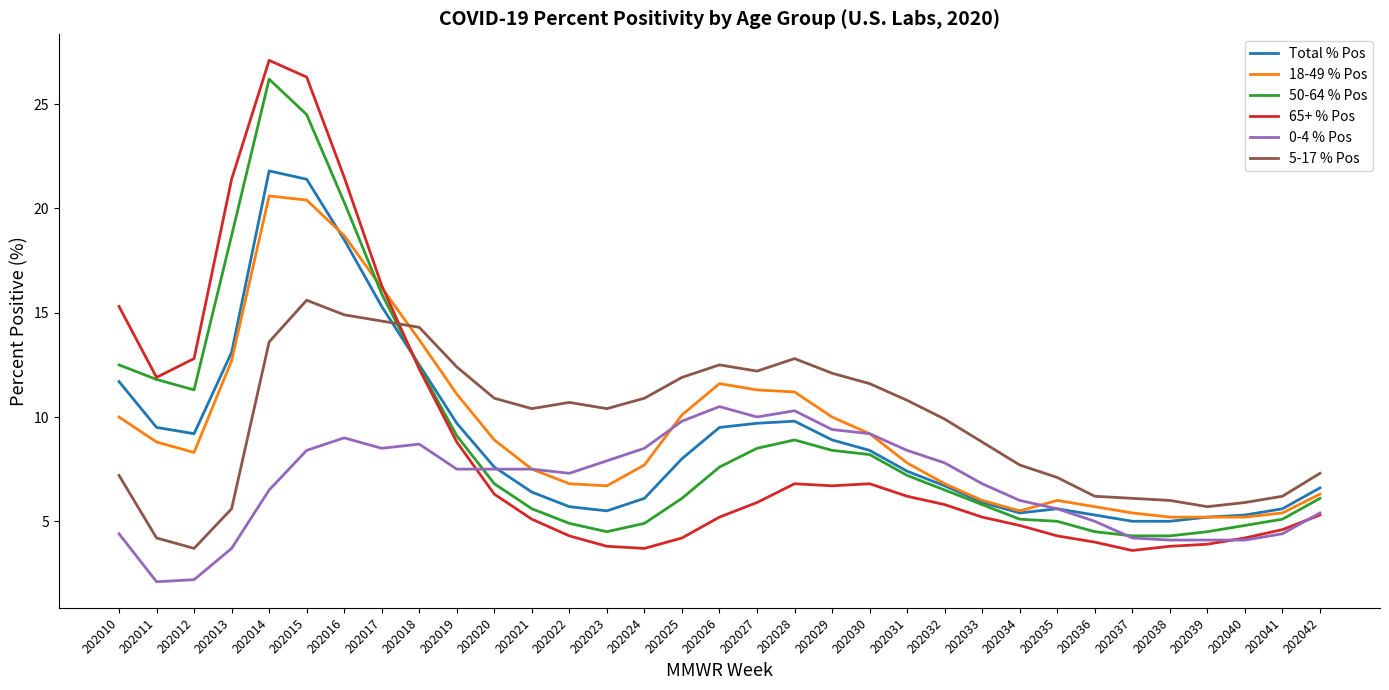

What are all the series names shown in the legend?

Total % Pos, 18-49 % Pos, 50-64 % Pos, 65+ % Pos, 0-4 % Pos, 5-17 % Pos